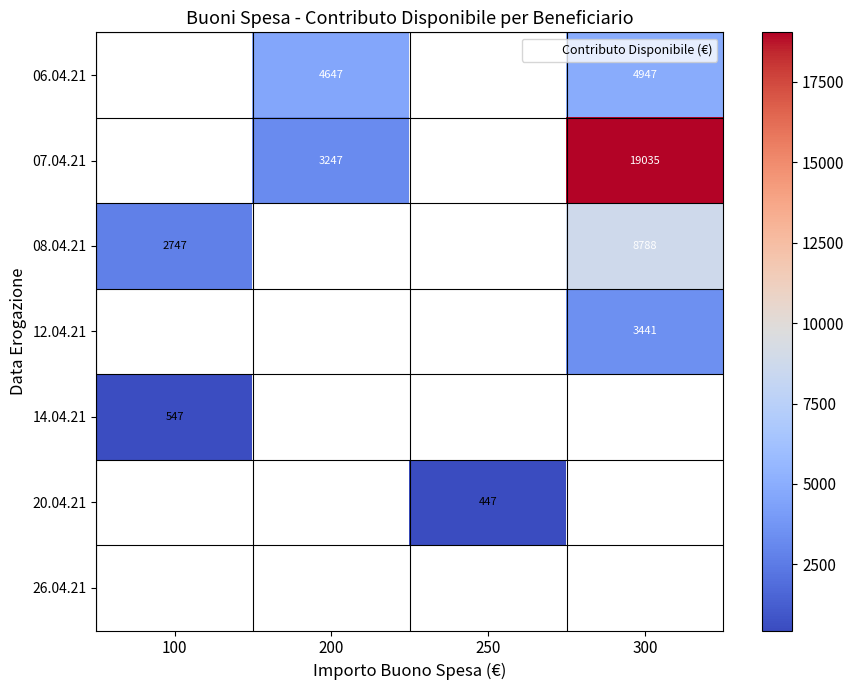

Which label corresponds to the smallest value in the chart?

250